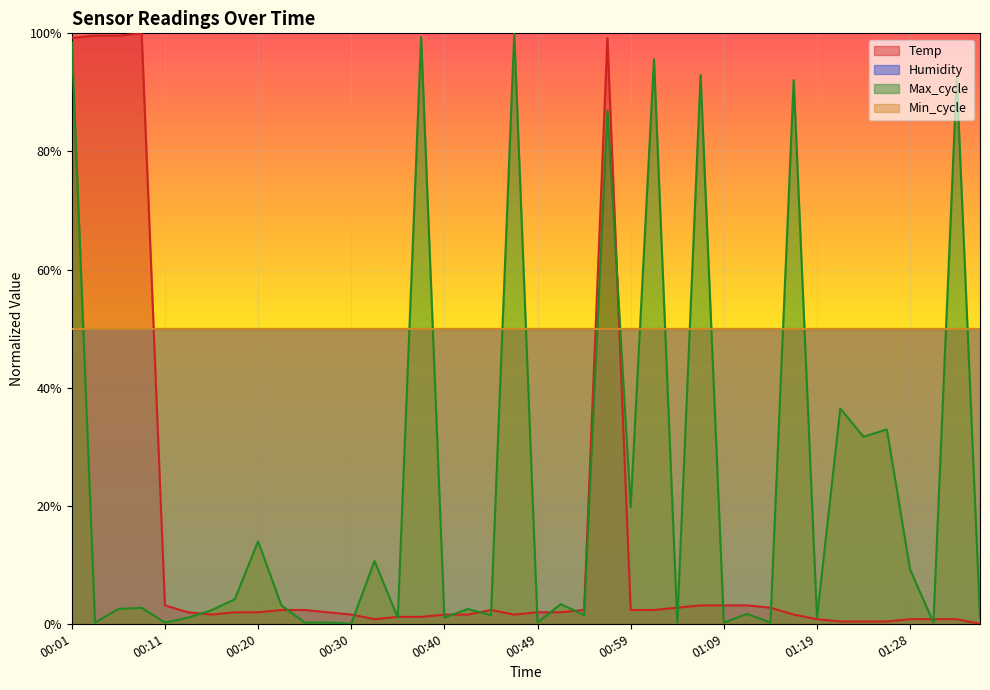

Does the chart display data point markers on the line(s)?

No